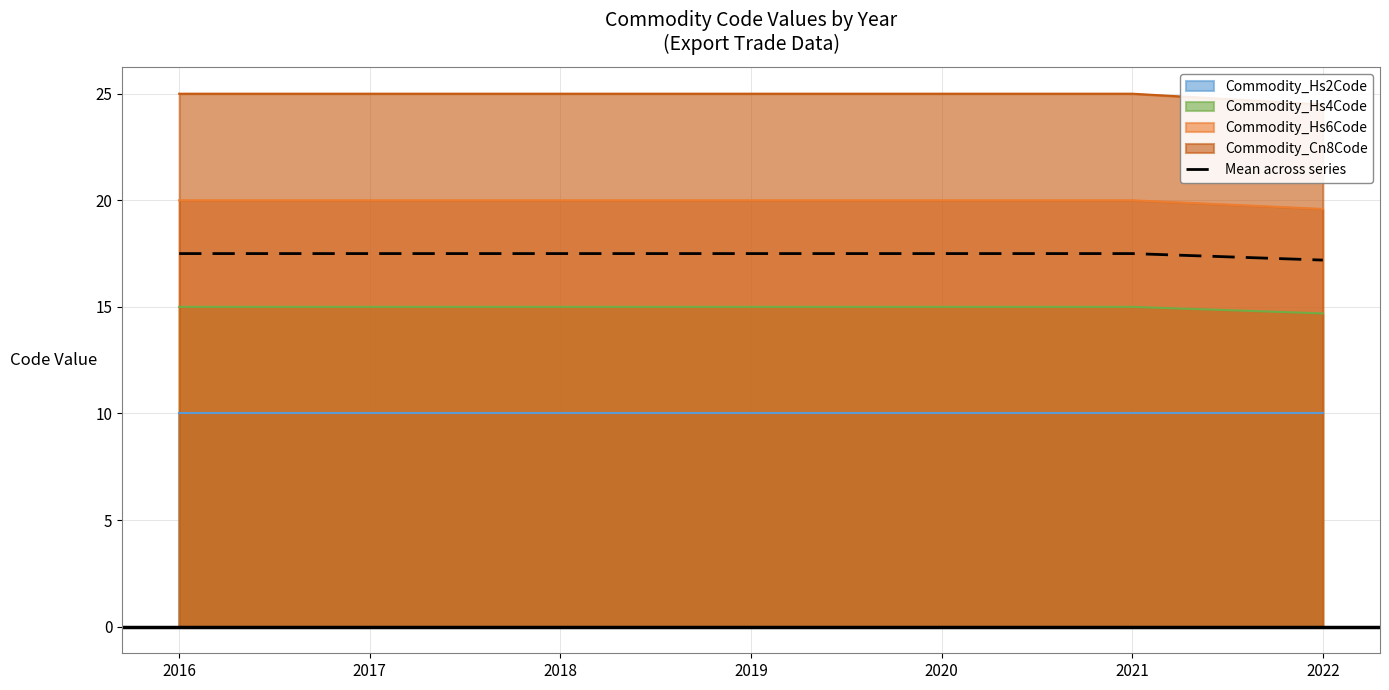

Rank the categories by value from lowest to highest.

2022, 2016, 2017, 2018, 2019, 2020, 2021